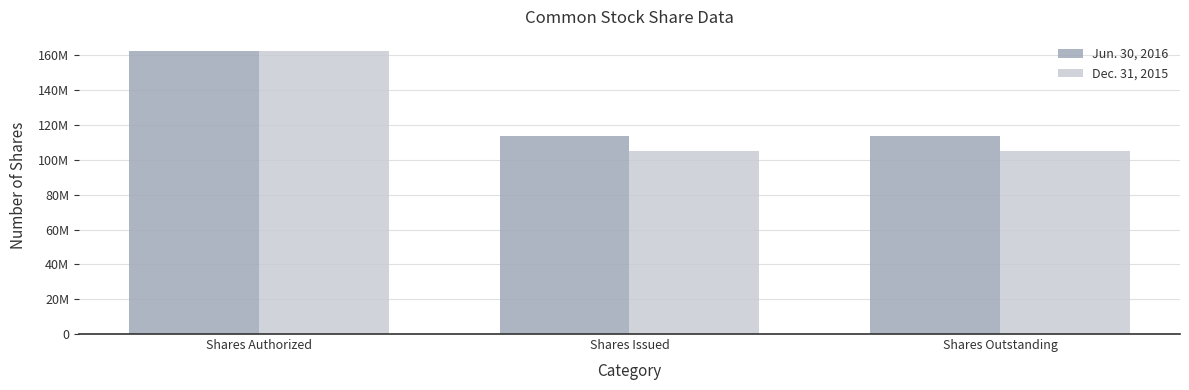

What are all the series names shown in the legend?

Jun. 30, 2016, Dec. 31, 2015